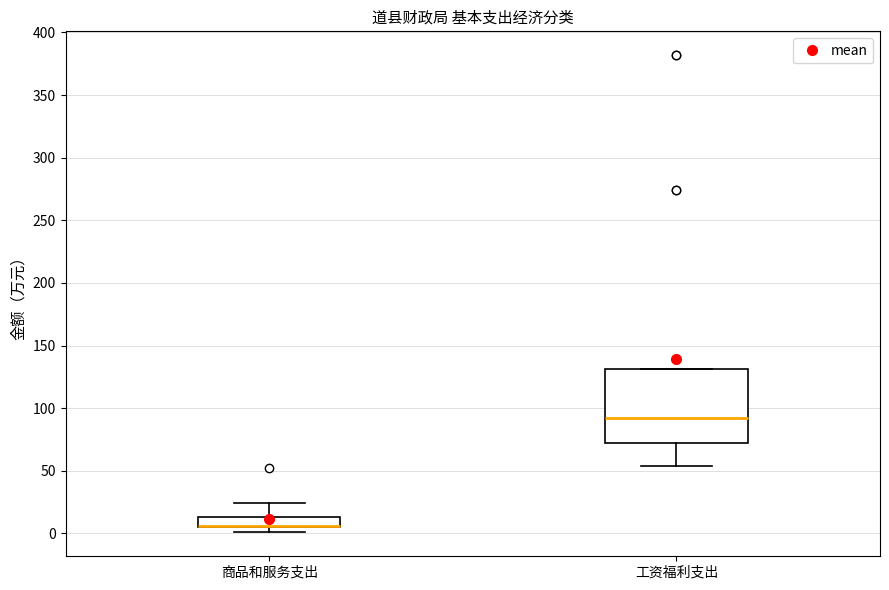

Reading left to right, transcribe this box plot: for each box, give where its median line is, the range the box spans, and where its two whiskers end, as read against the y-axis. The values are not printed on the chart, so give them approximately, as read against the axis.

商品和服务支出: median 5 (drawn on the box's lower edge), box 5 to 15, whiskers 0 to 25
工资福利支出: median 90, box 70 to 130, whiskers 55 to 130